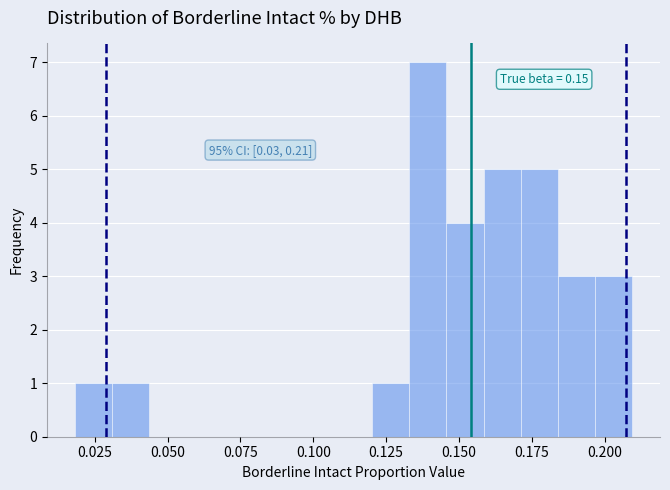

Read against the x-axis, roughly where is the centre of the tallest bar?

0.140